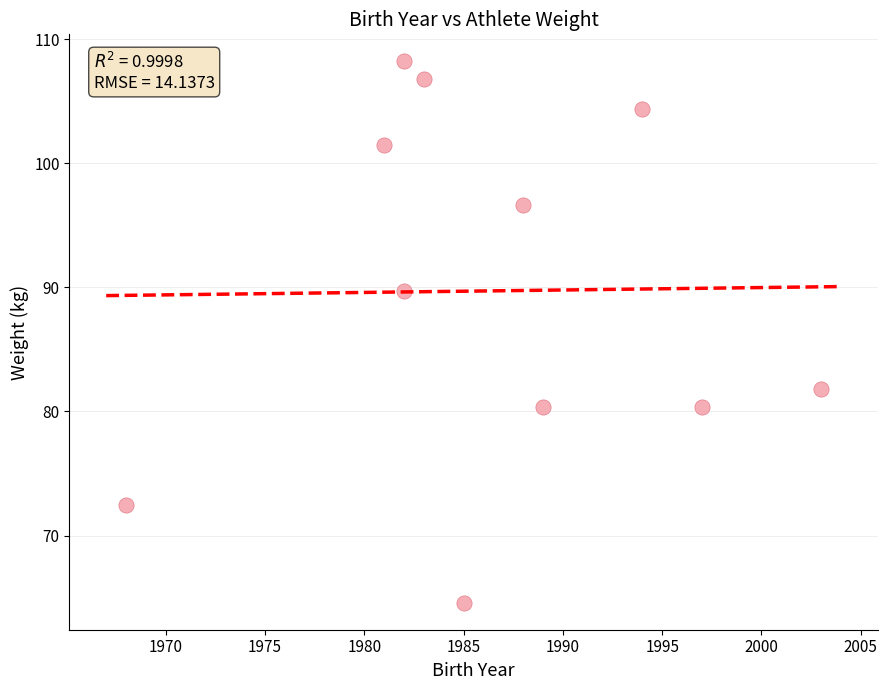

What Y value in the scatter plot is closest to 86?

89.7